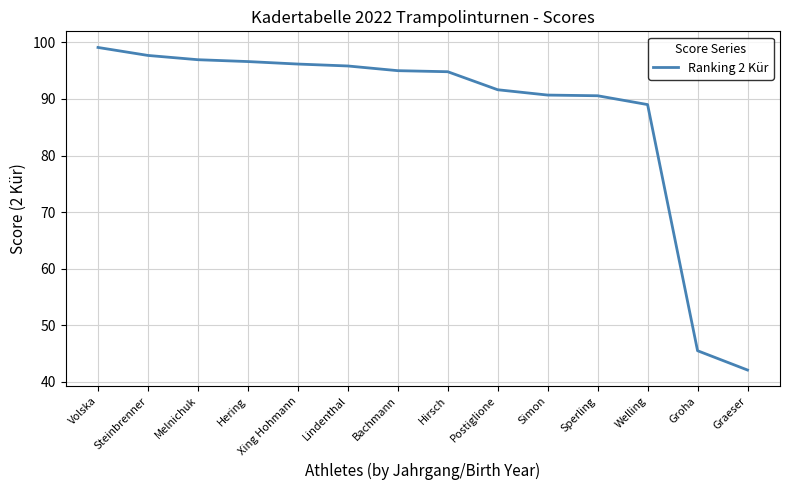

Between Xing Hohmann and Groha, which is larger?

Xing Hohmann